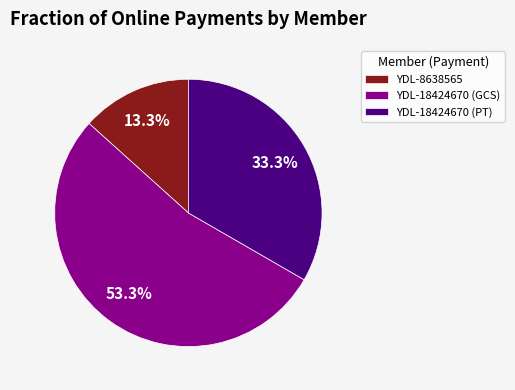

Which category has the biggest portion of the pie?

YDL-18424670 (GCS)